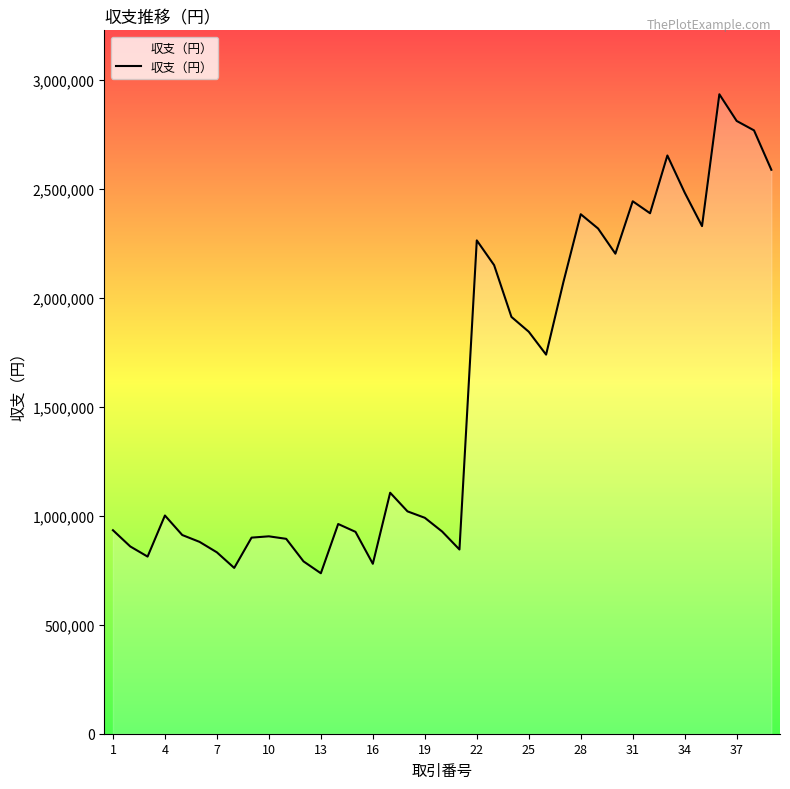

What is the smallest value displayed?

736000